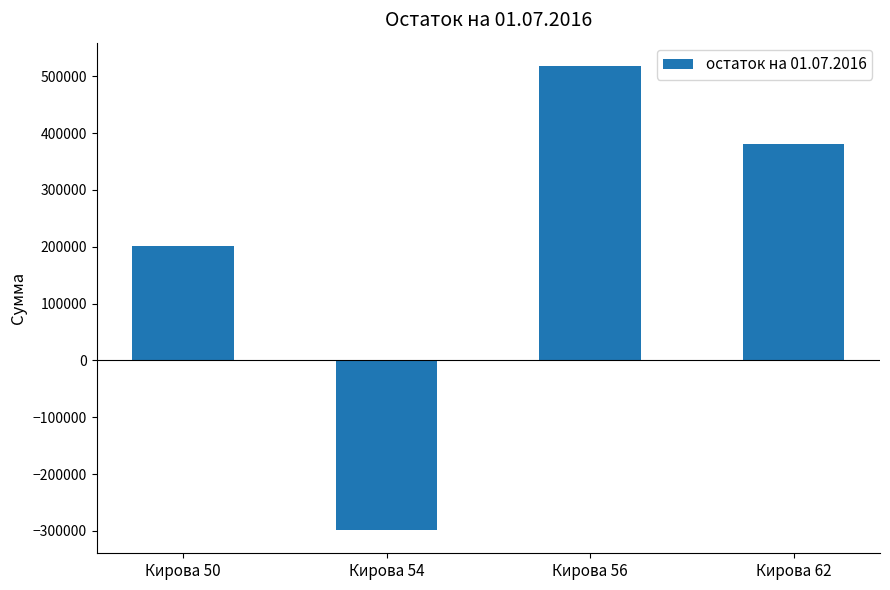

List the labels in order of value, largest first.

Кирова 56, Кирова 62, Кирова 50, Кирова 54